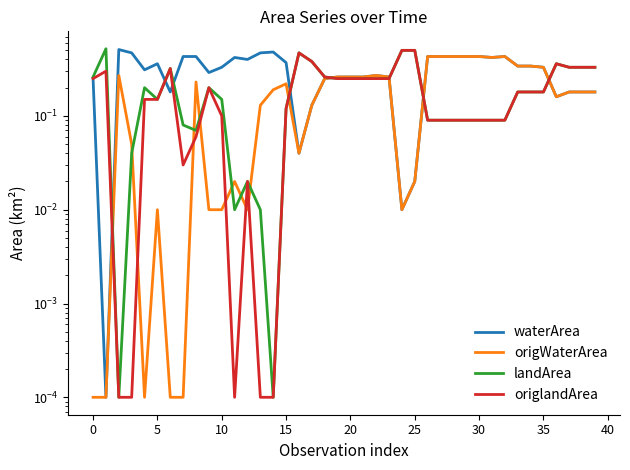

What is the sum of the origlandArea values at 38 and 17?

0.7